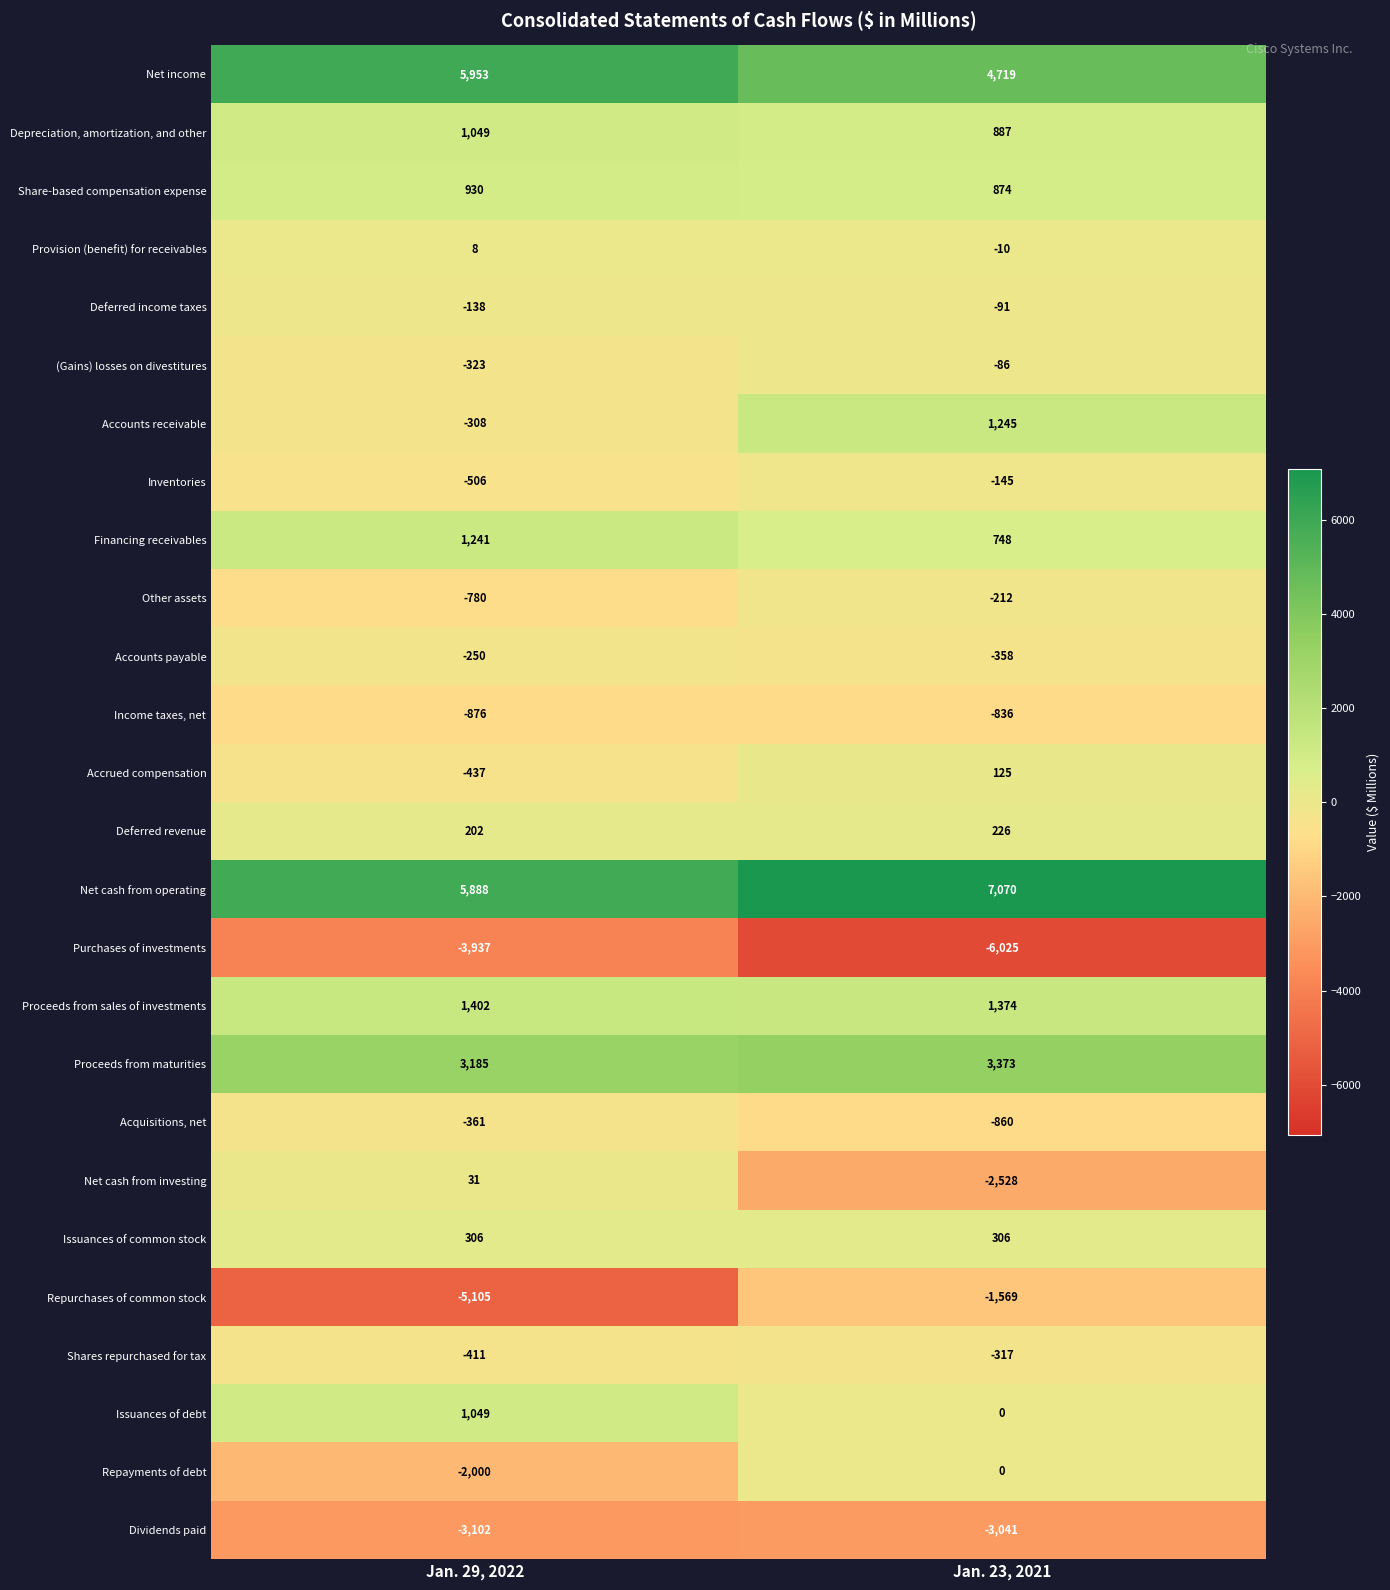

What is the total value across all series at Jan. 29, 2022?

2710